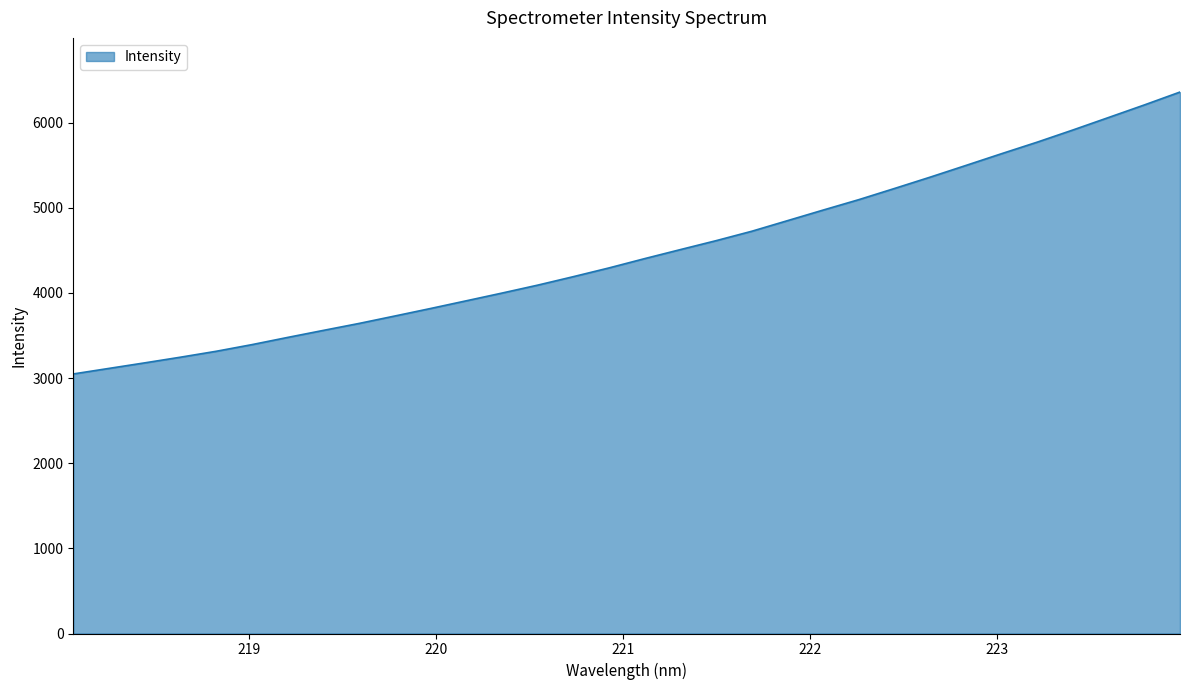

What is the minimum value shown in the chart?

3048.8